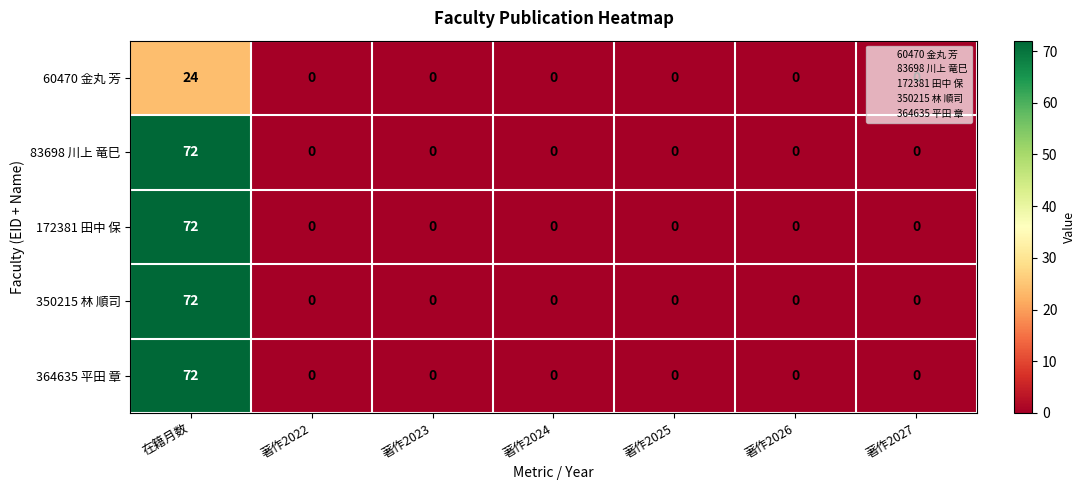

True or false: 350215 林 順司 has a value of 37 at 著作2022.

False